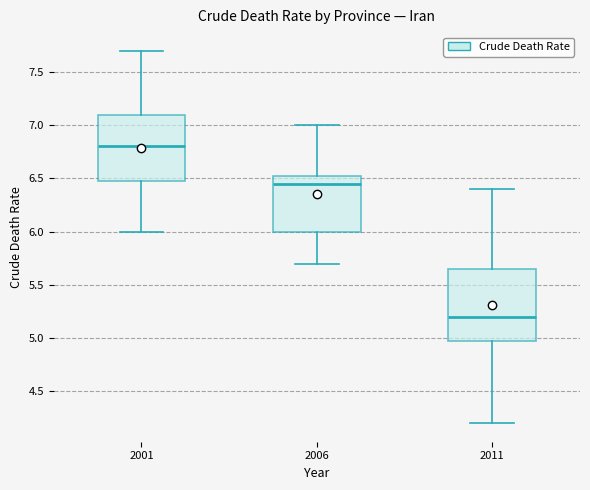

Reading left to right, read every box against the y-axis: the position of its median line, the range the box covers, and the ends of its whiskers. The values are not printed on the chart, so give them approximately, as read against the axis.

2001: median 6.80, box 6.50 to 7.10, whiskers 6.00 to 7.70
2006: median 6.45, box 6.00 to 6.55, whiskers 5.70 to 7.00
2011: median 5.20, box 5.00 to 5.65, whiskers 4.20 to 6.40